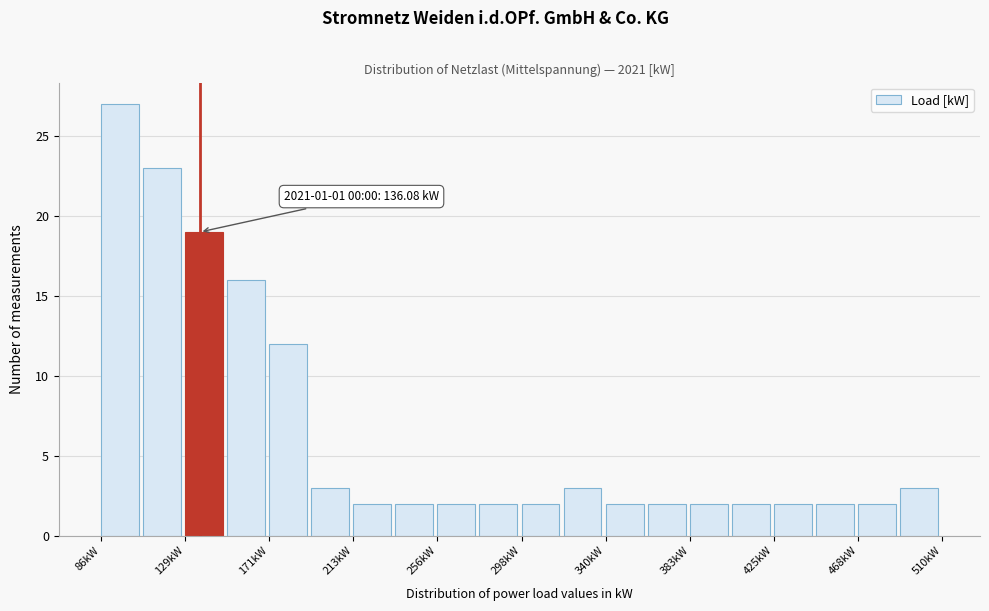

Which range on the x-axis has the tallest bar?

85 to 105